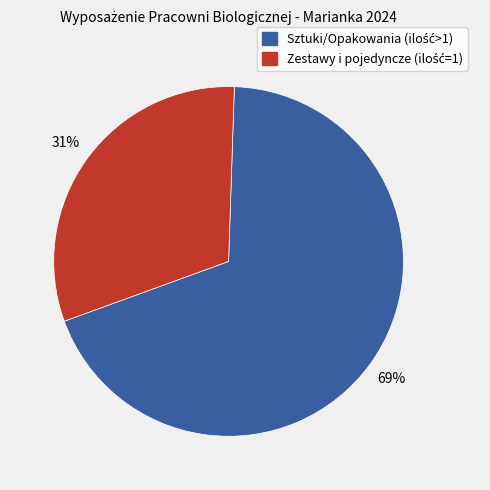

Does any single category account for the majority?

Yes